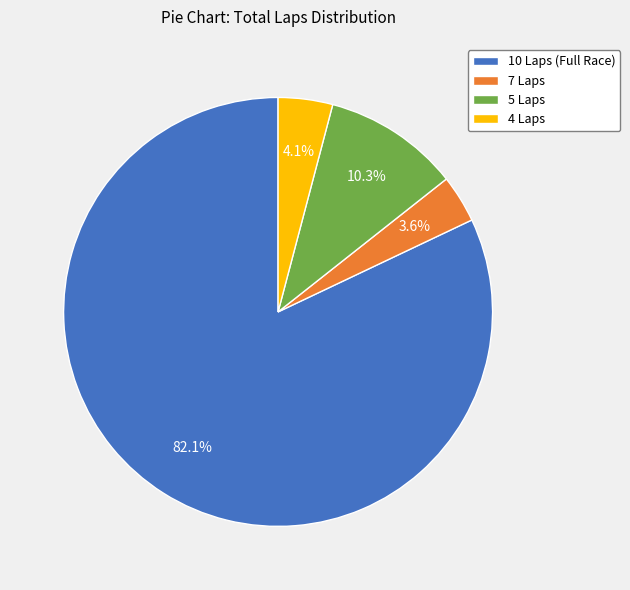

Rank the categories by value from highest to lowest.

10 Laps (Full Race), 5 Laps, 4 Laps, 7 Laps